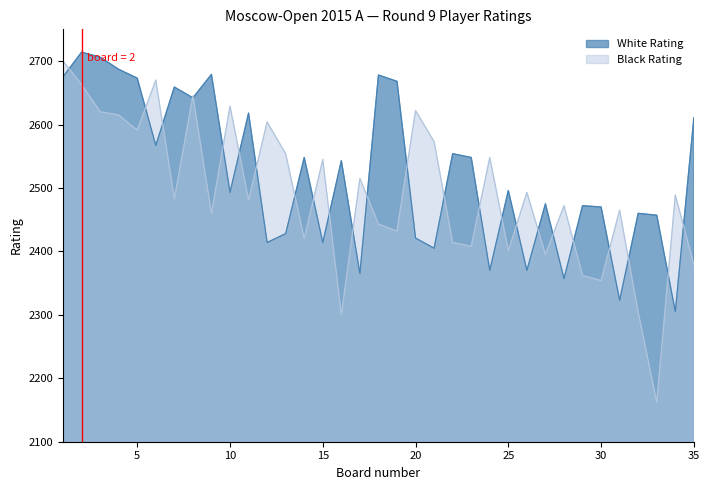

Is the value of Black Rating at 4 greater than the value of White Rating at 29?

Yes